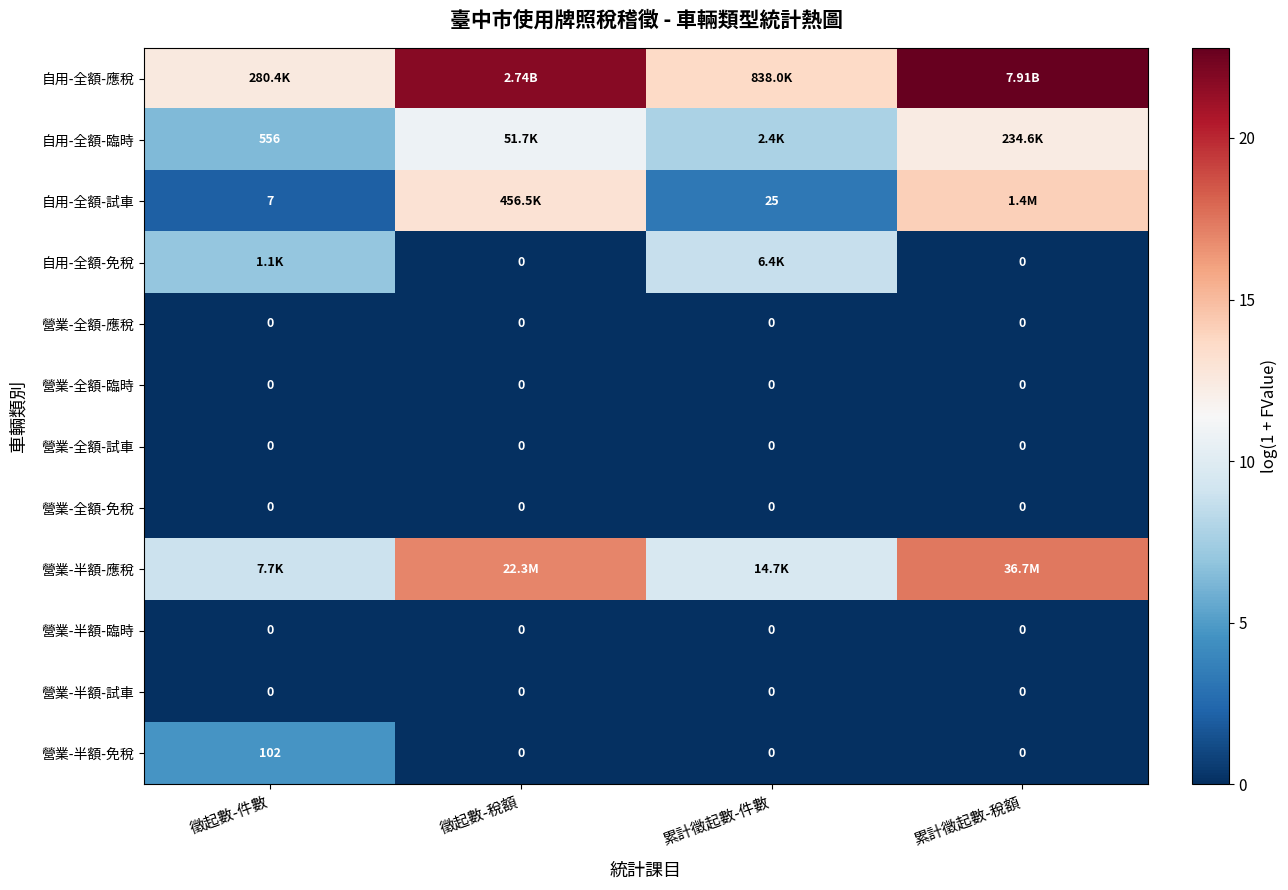

What is the difference between the highest and lowest values at 累計徵起數-件數?

13.6